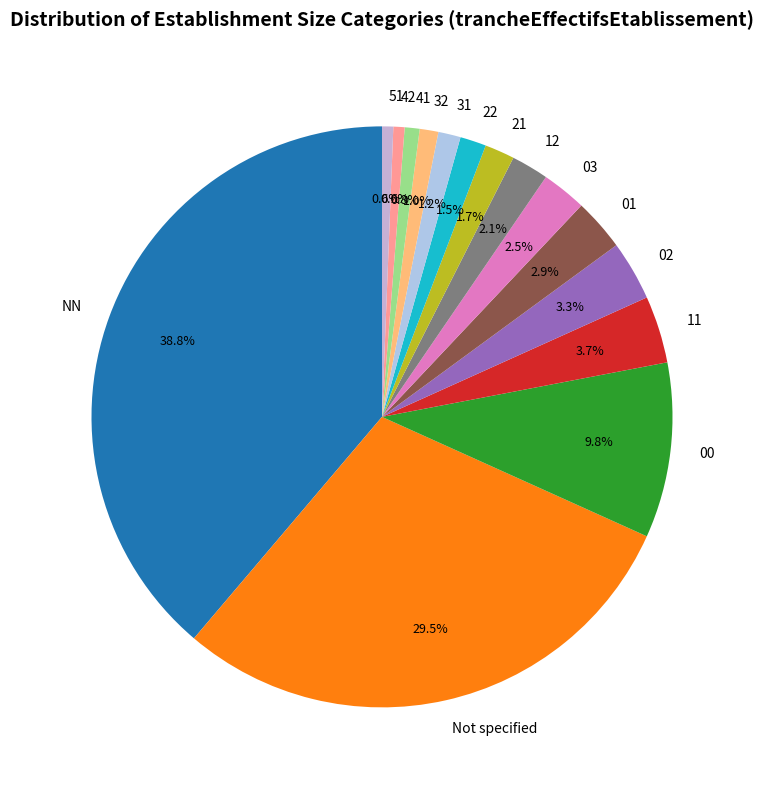

To the nearest percent, what percentage of the pie is 31?

1%